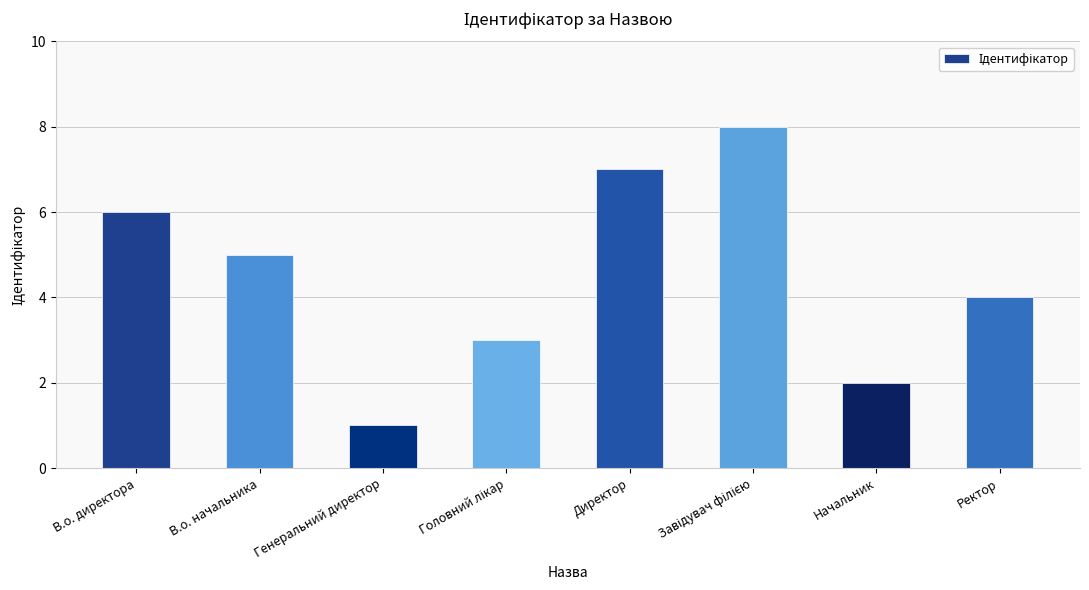

What is the value of the 6th bar from the left?

8